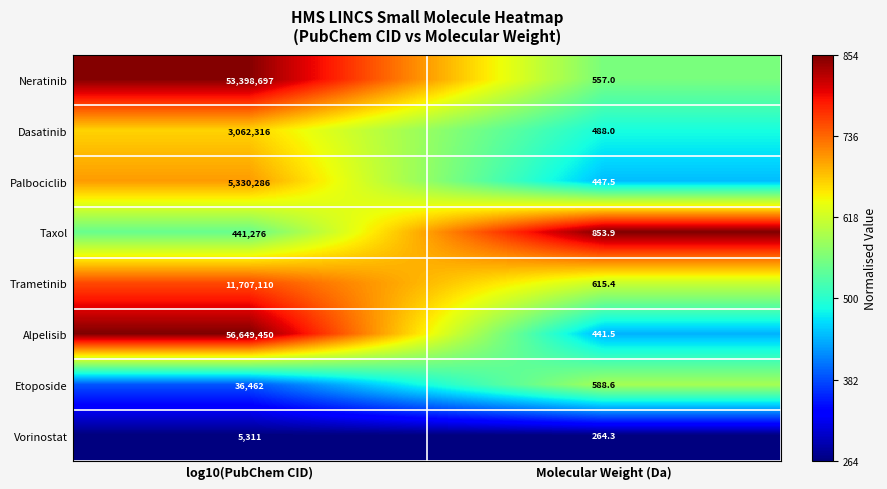

The value of Etoposide at log10(PubChem CID) is 8821.7. True or false?

False